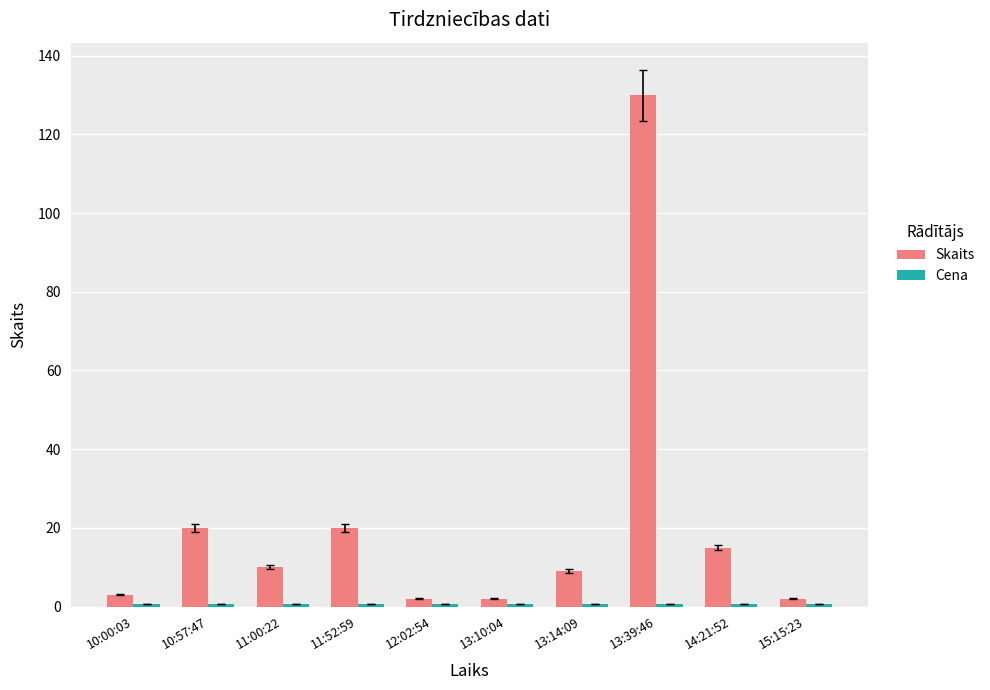

Which series has the largest range (max minus min)?

Skaits